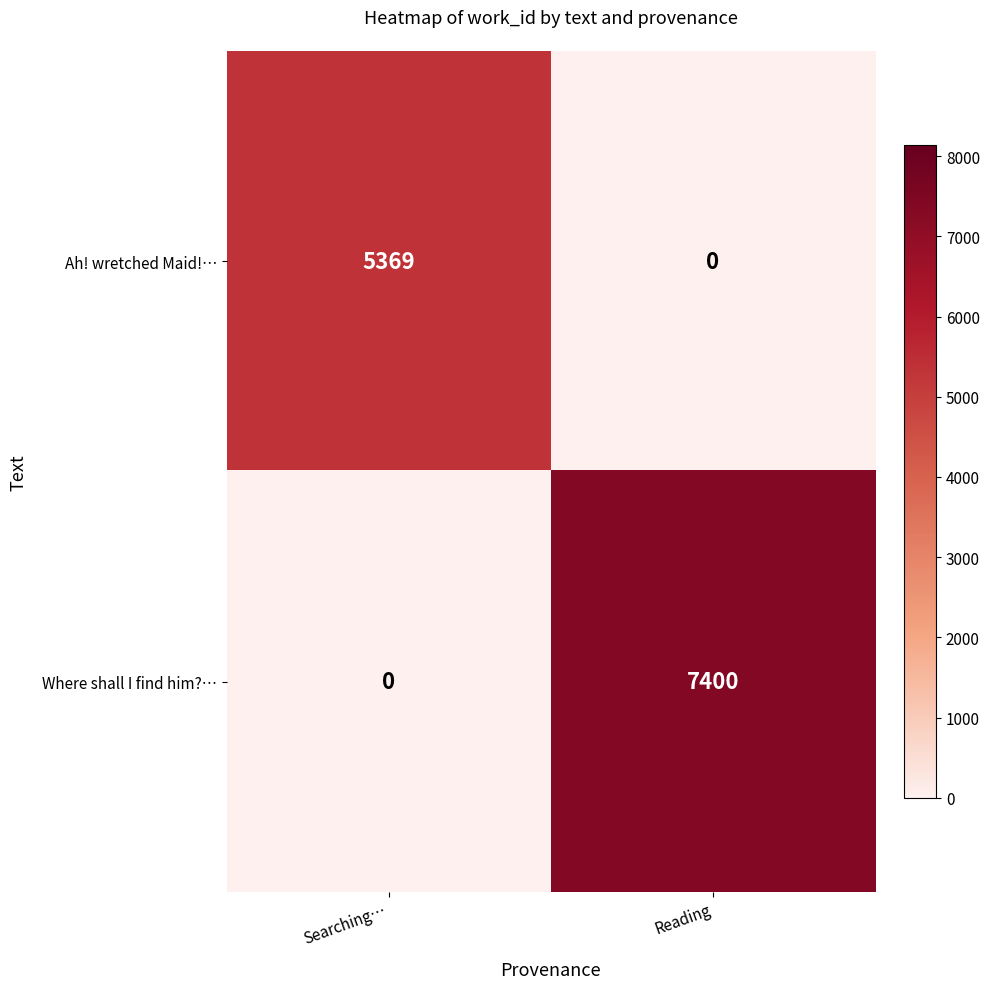

What is the maximum value for Ah! wretched Maid!…?

5369